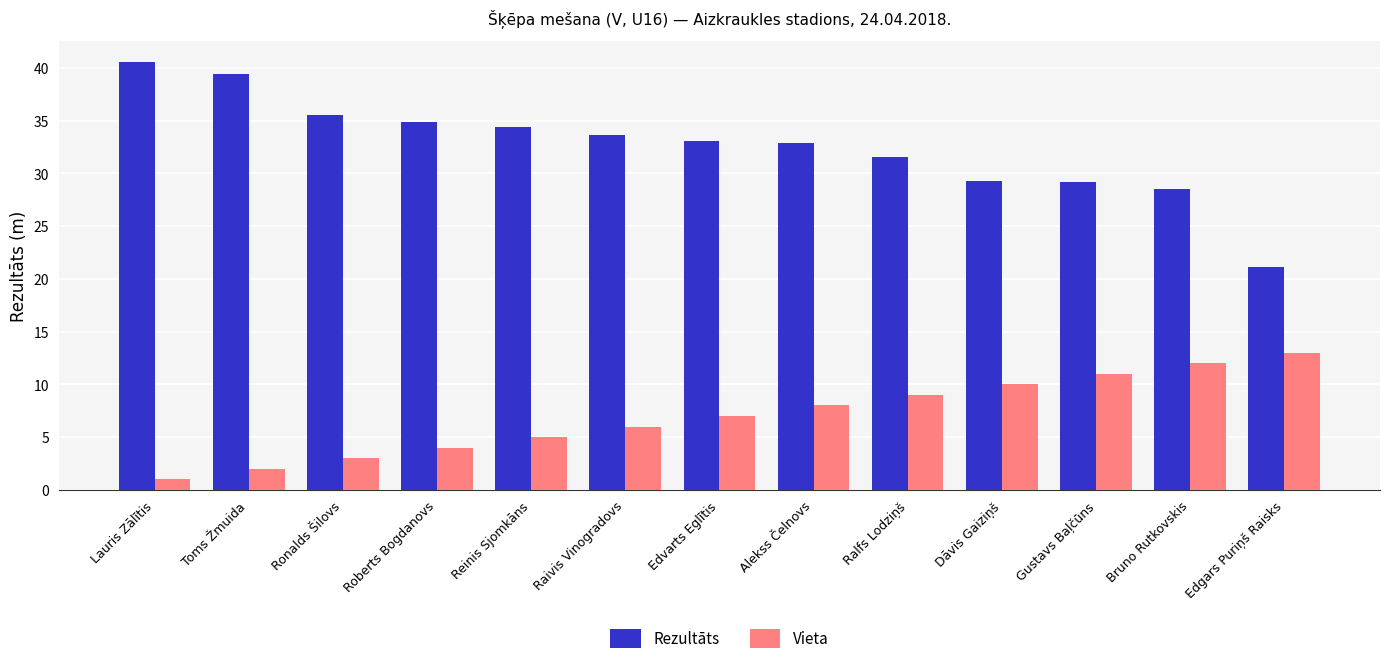

How many categories are shown in the chart?

13